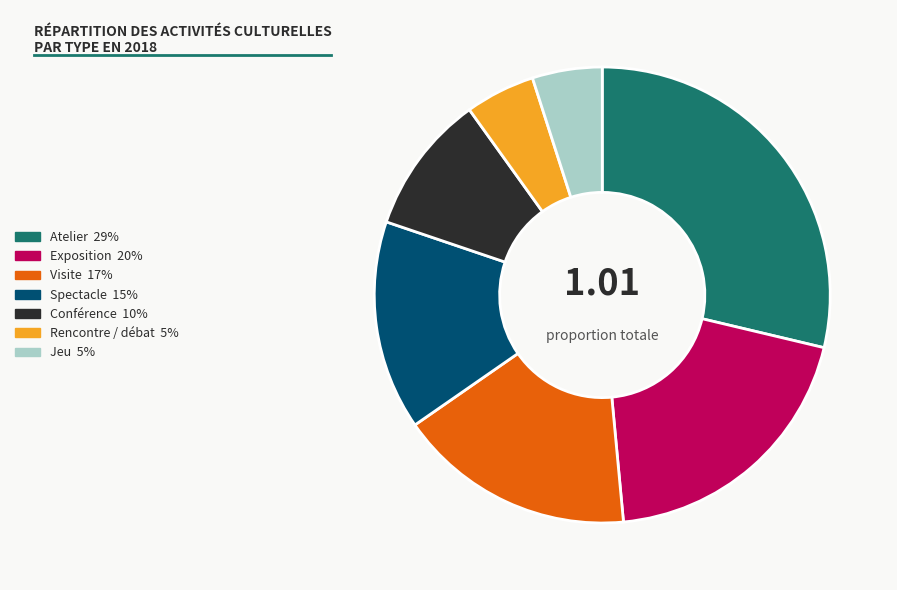

How many segments does this pie chart have?

7